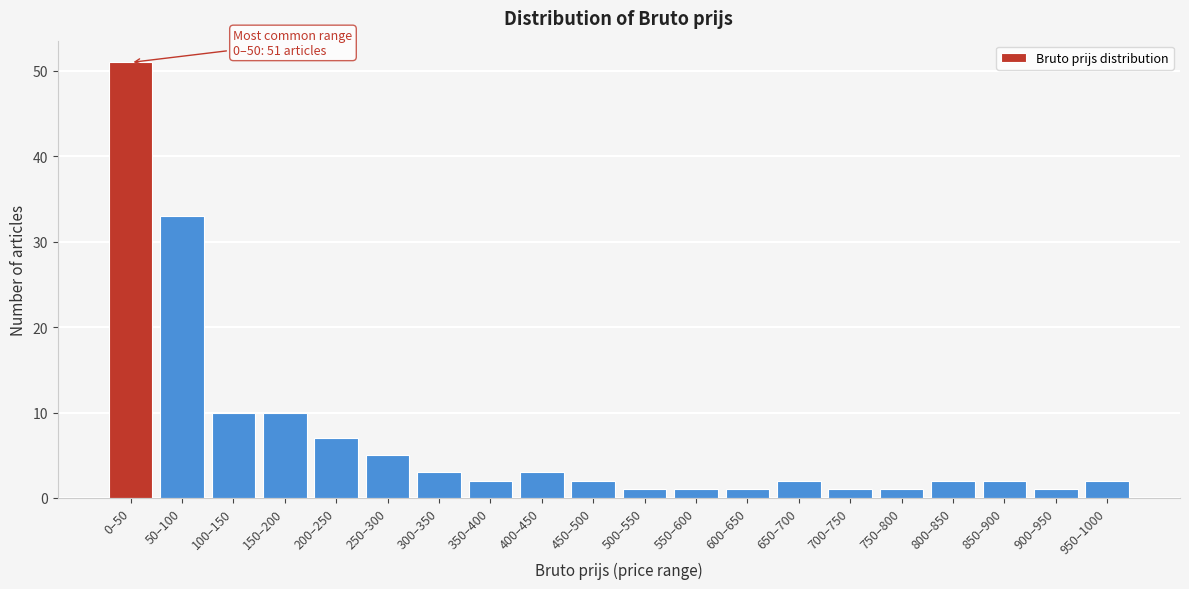

Reading right to left, what are all the values shown in this chart?

950–1000=2	900–950=1	850–900=2	800–850=2	750–800=1	700–750=1	650–700=2	600–650=1	550–600=1	500–550=1	450–500=2	400–450=3	350–400=2	300–350=3	250–300=5	200–250=7	150–200=10	100–150=10	50–100=33	0–50=51